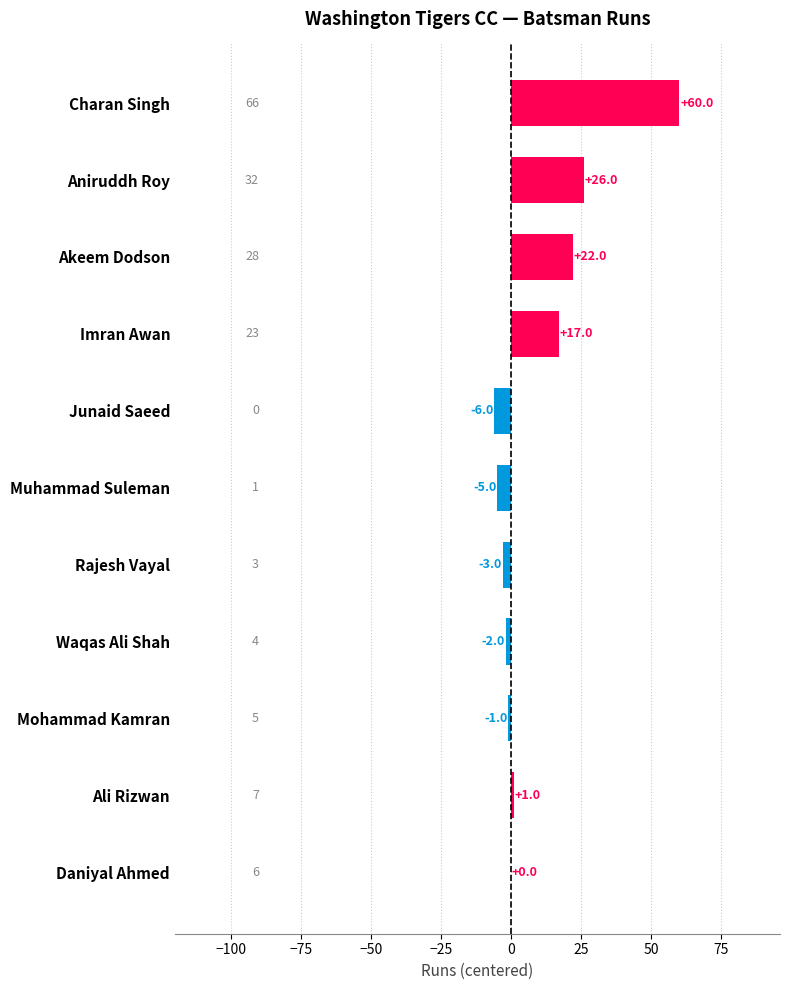

Are the bars horizontal?

Yes